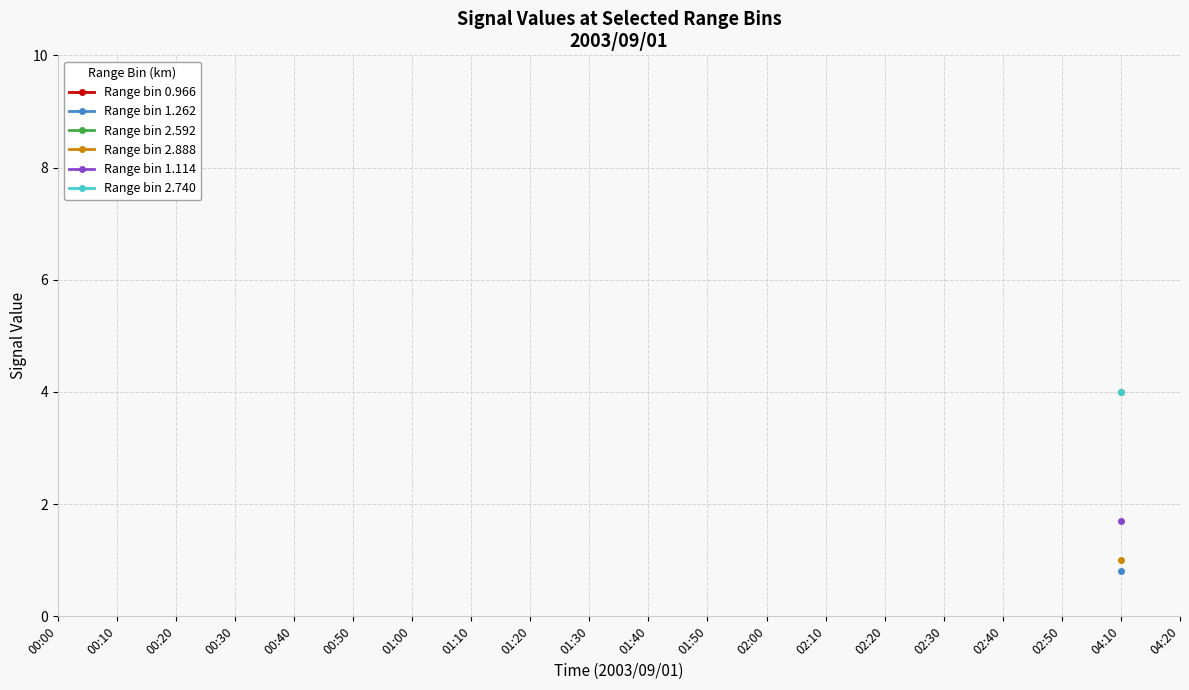

How many lines are shown in the chart?

6